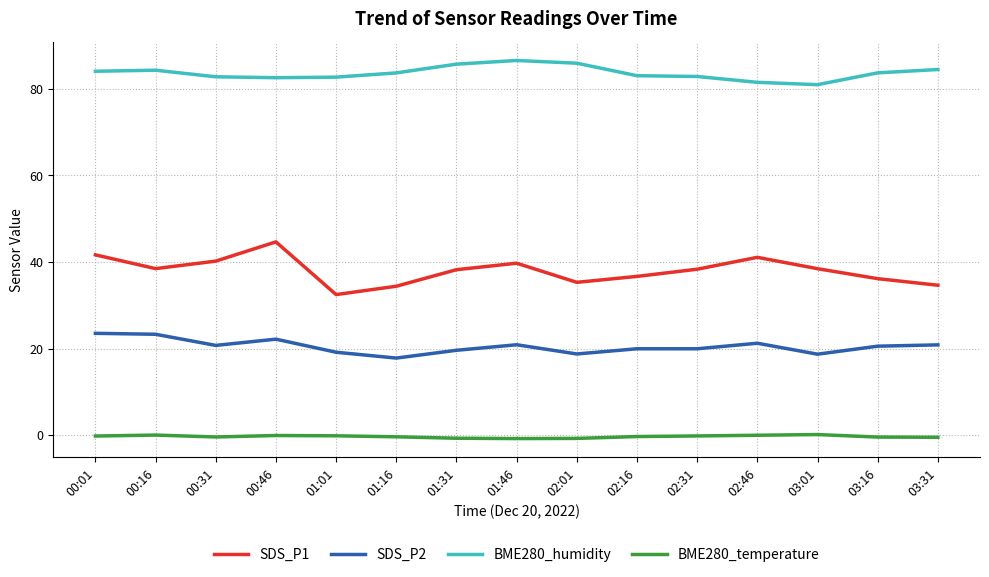

List the series in order of their overall mean, lowest first.

BME280_temperature, SDS_P2, SDS_P1, BME280_humidity